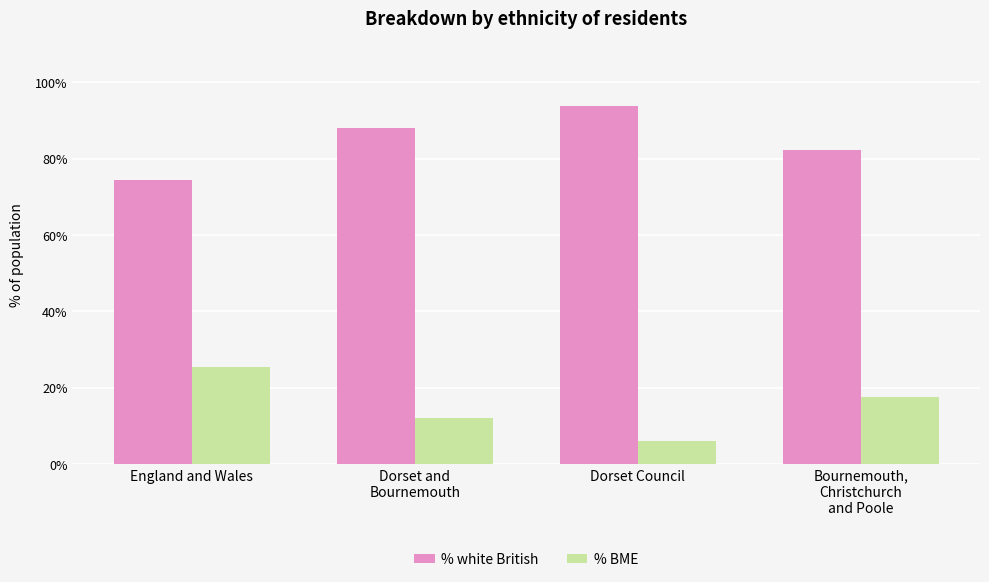

What is the value of the % BME bar at the 2nd from the left?

12.0